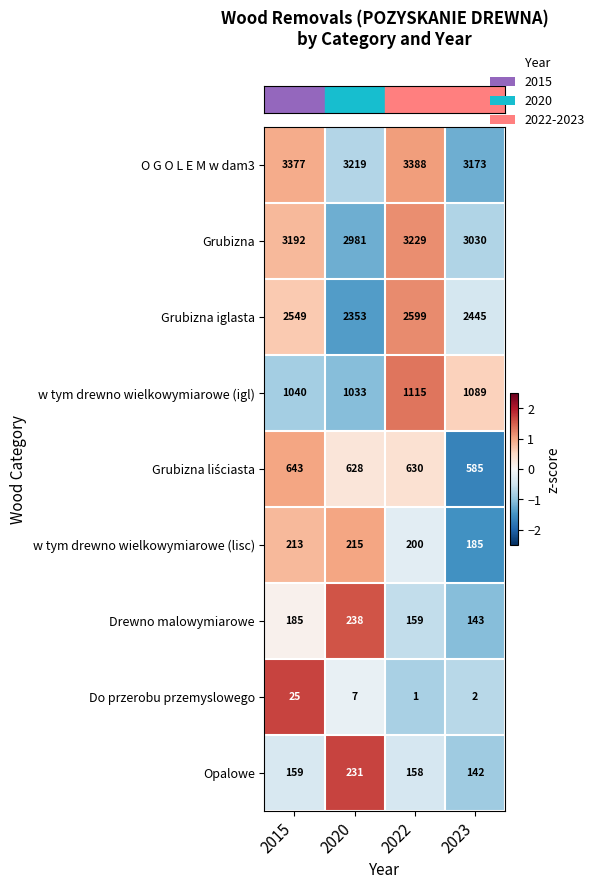

Rank the categories by Grubizna iglasta value from lowest to highest.

2020, 2023, 2015, 2022